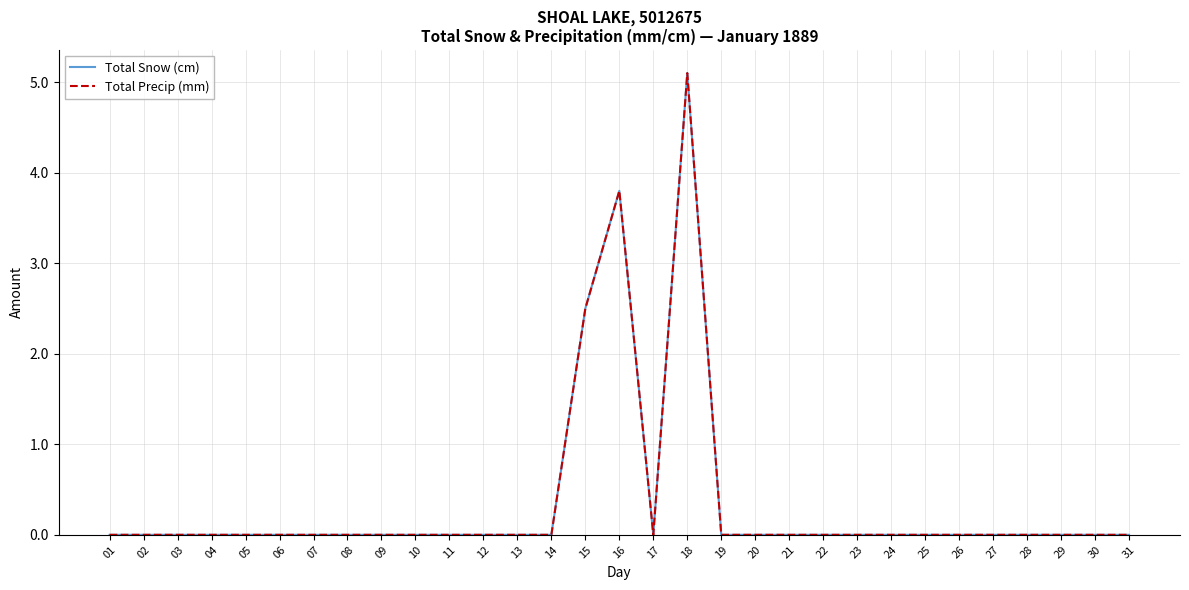

What is the maximum value for Total Precip (mm)?

5.1